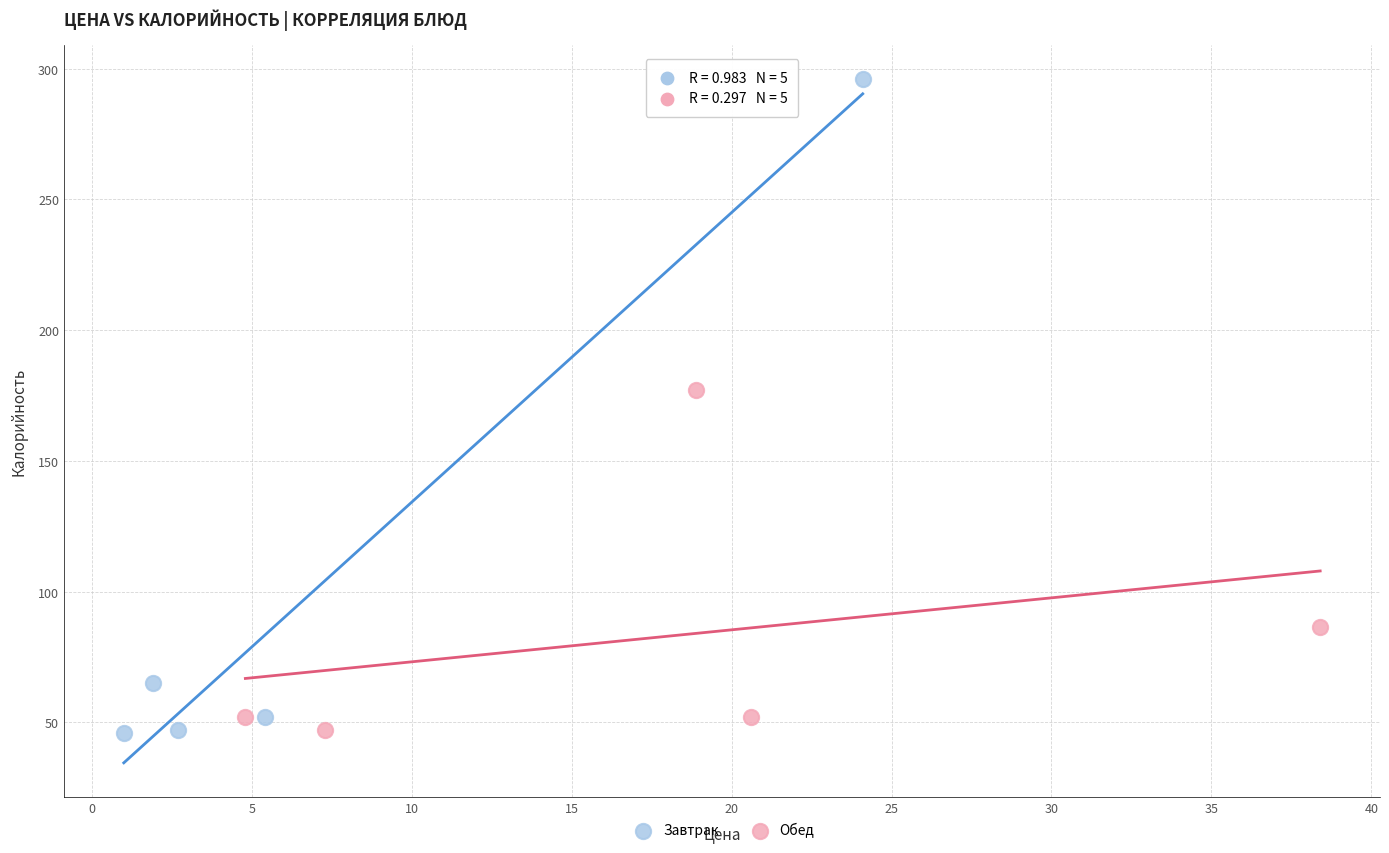

What are all the series names shown in the legend?

Завтрак, Обед